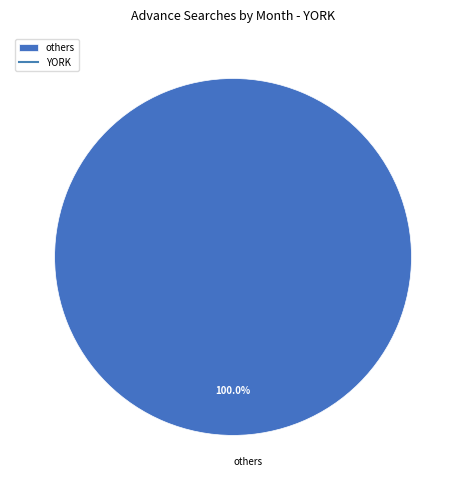

How many slices are in this pie chart?

1